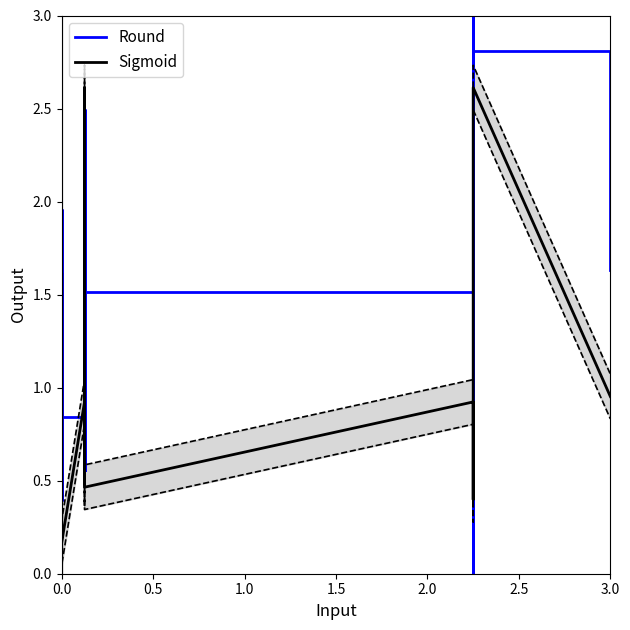

The Round series shows 1.5 at 0.0. True or false?

False